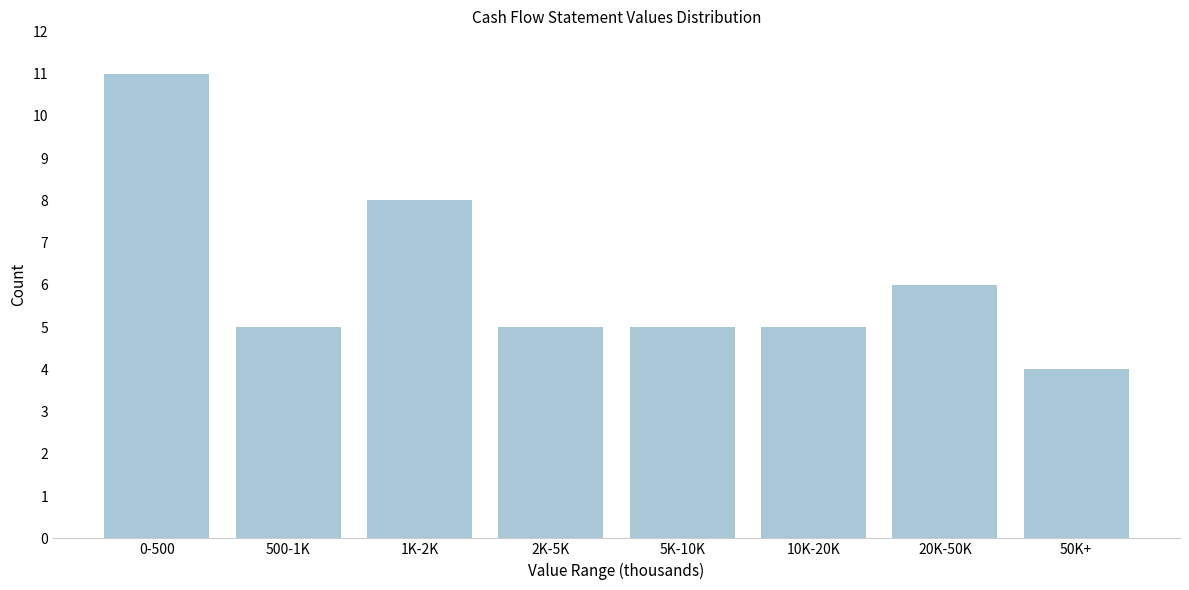

Reading right to left, list all the values displayed in this chart.

4	6	5	5	5	8	5	11